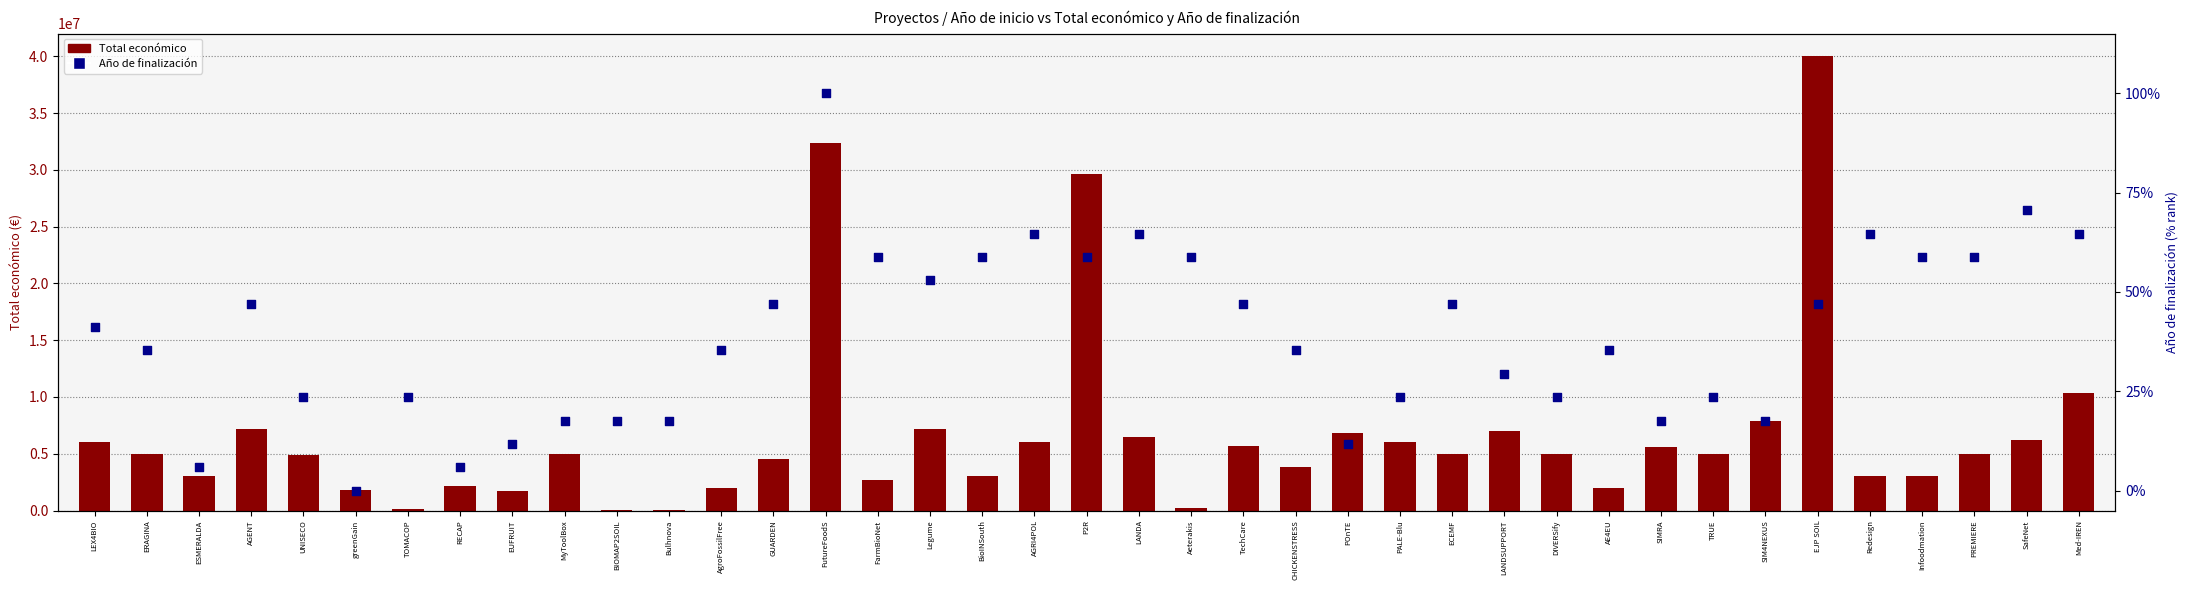

At how many categories does at least one series exceed 19113296?

3